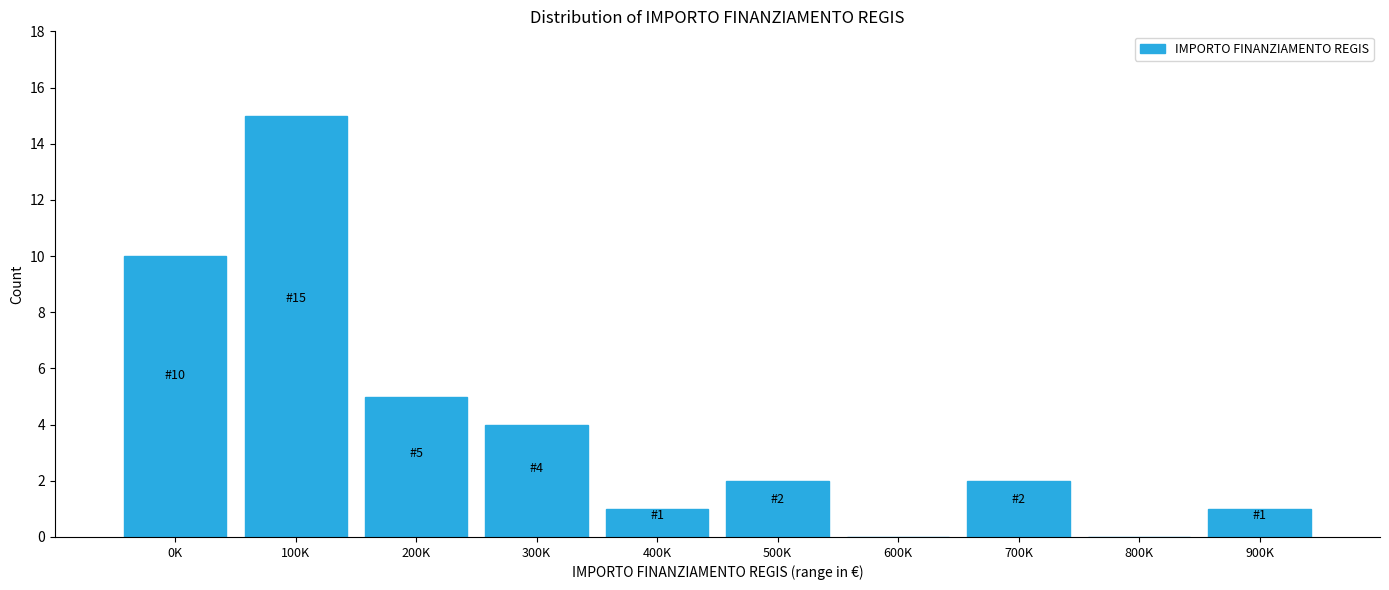

Reading left to right, extract all data points from this chart.

0K=10	100K=15	200K=5	300K=4	400K=1	500K=2	600K=0	700K=2	800K=0	900K=1